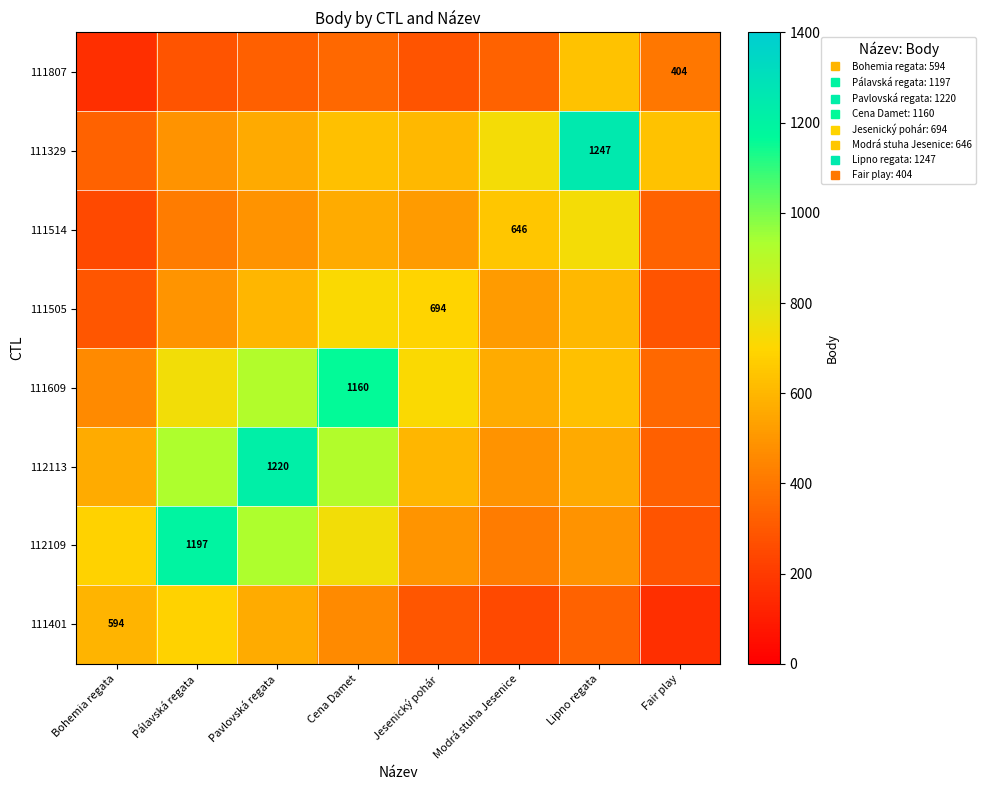

At how many categories does at least one series exceed 543?

8